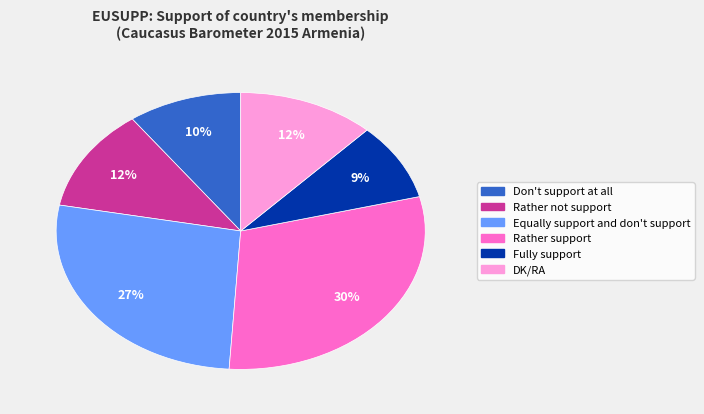

Is it true that Rather support is 20% of the pie?

False